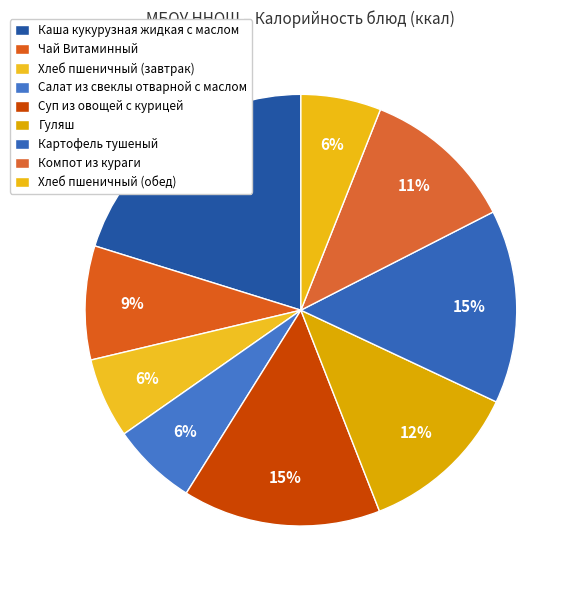

How many slices are in this pie chart?

9